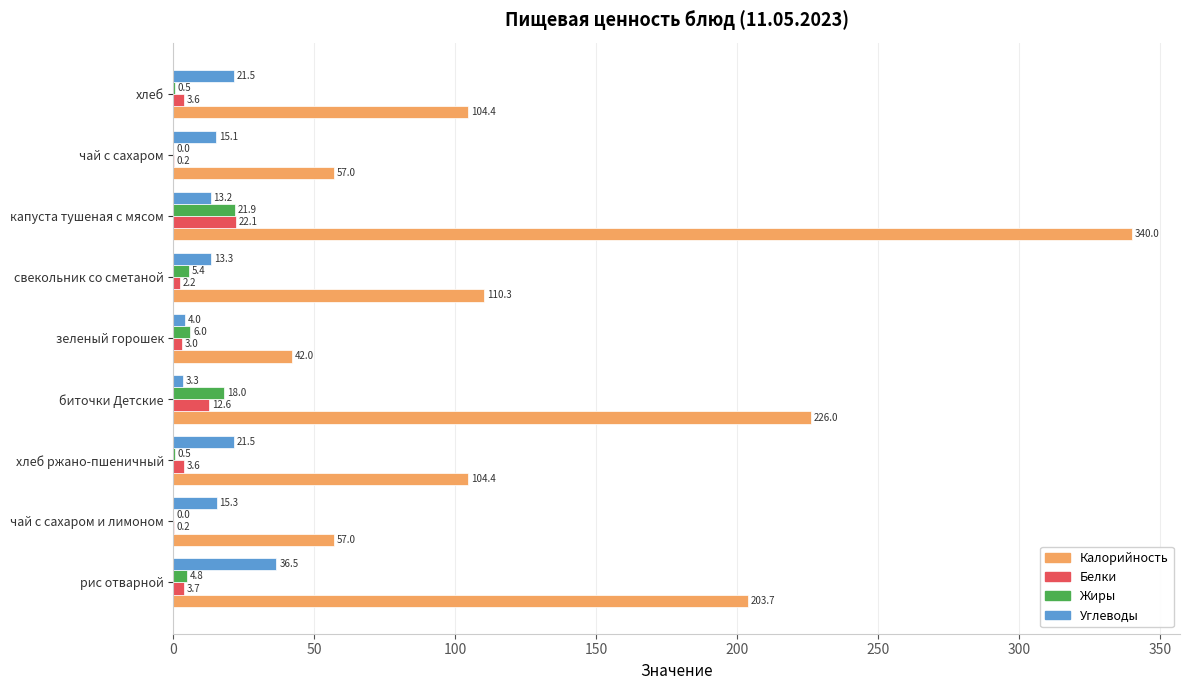

Between хлеб ржано-пшеничный and зеленый горошек, which series saw the biggest shift?

Калорийность